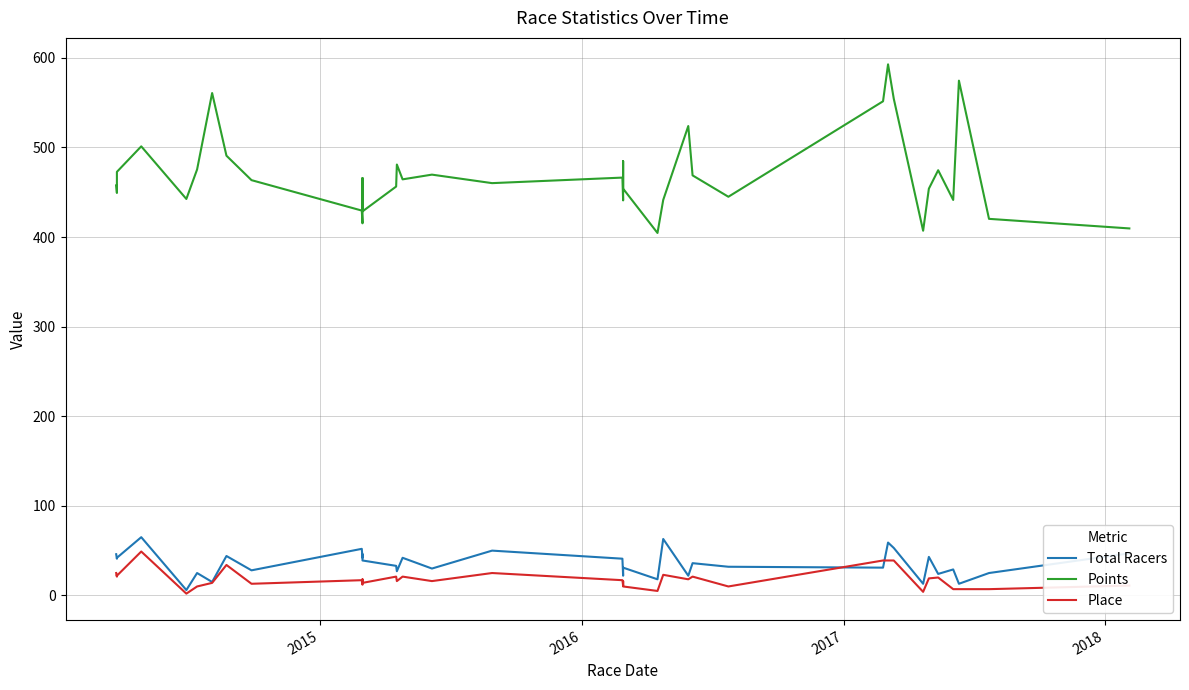

What is the difference between the maximum and minimum values in the Place series?

47.0